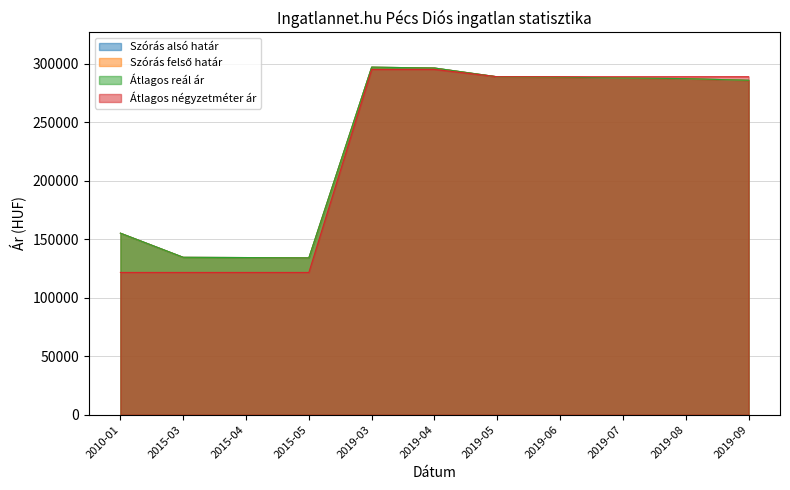

True or false: Szórás alsó határ and Átlagos reál ár intersect in this chart.

False